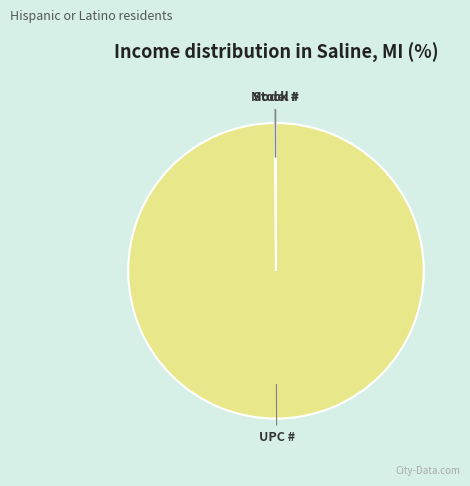

Is it true that UPC # is 100% of the pie?

True